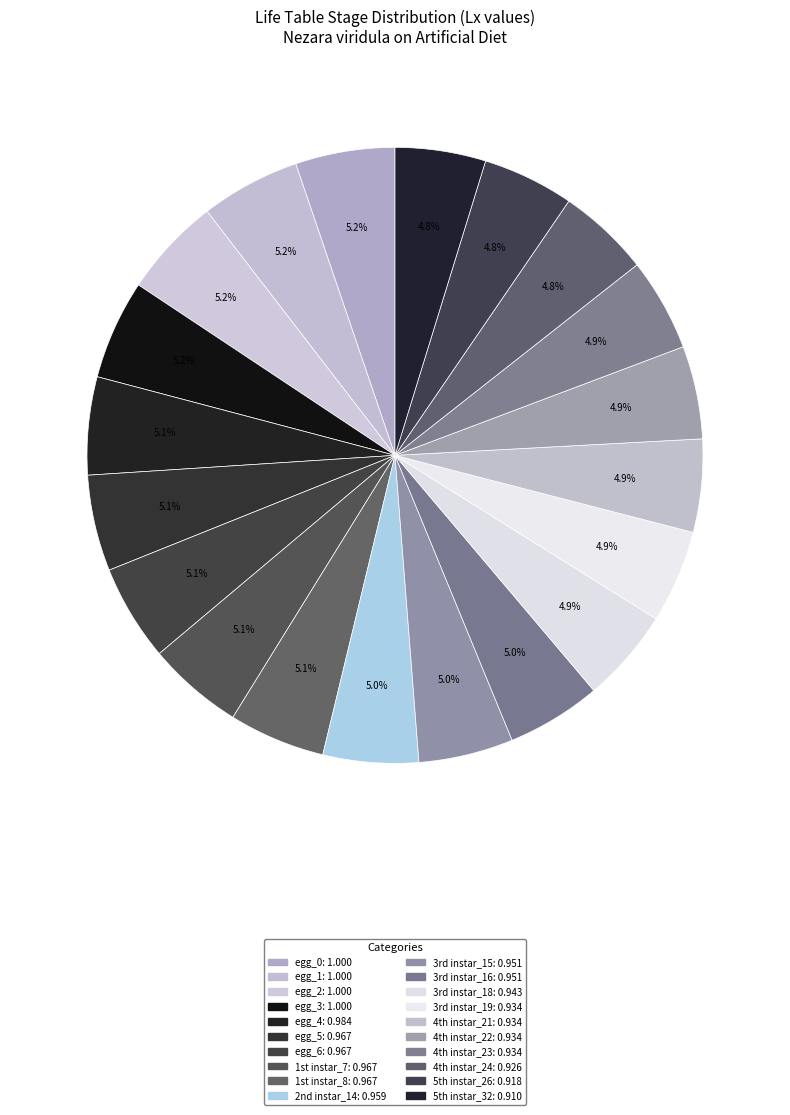

How many slices are in this pie chart?

20